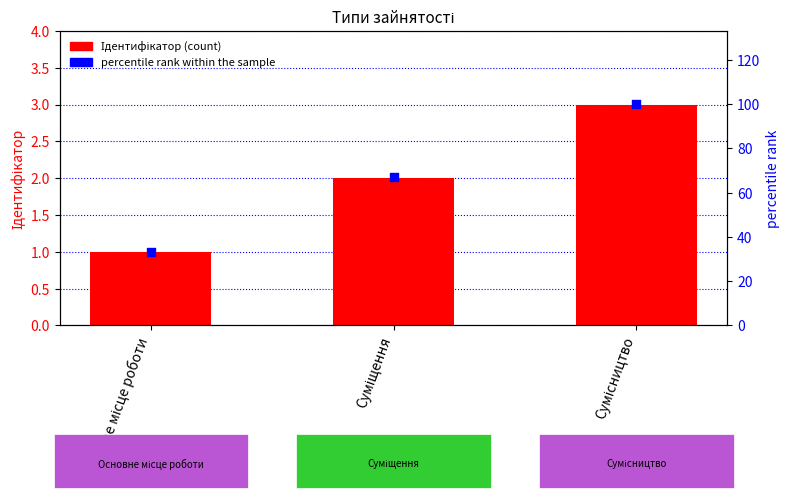

Which series reaches the maximum Y coordinate?

percentile rank within the sample